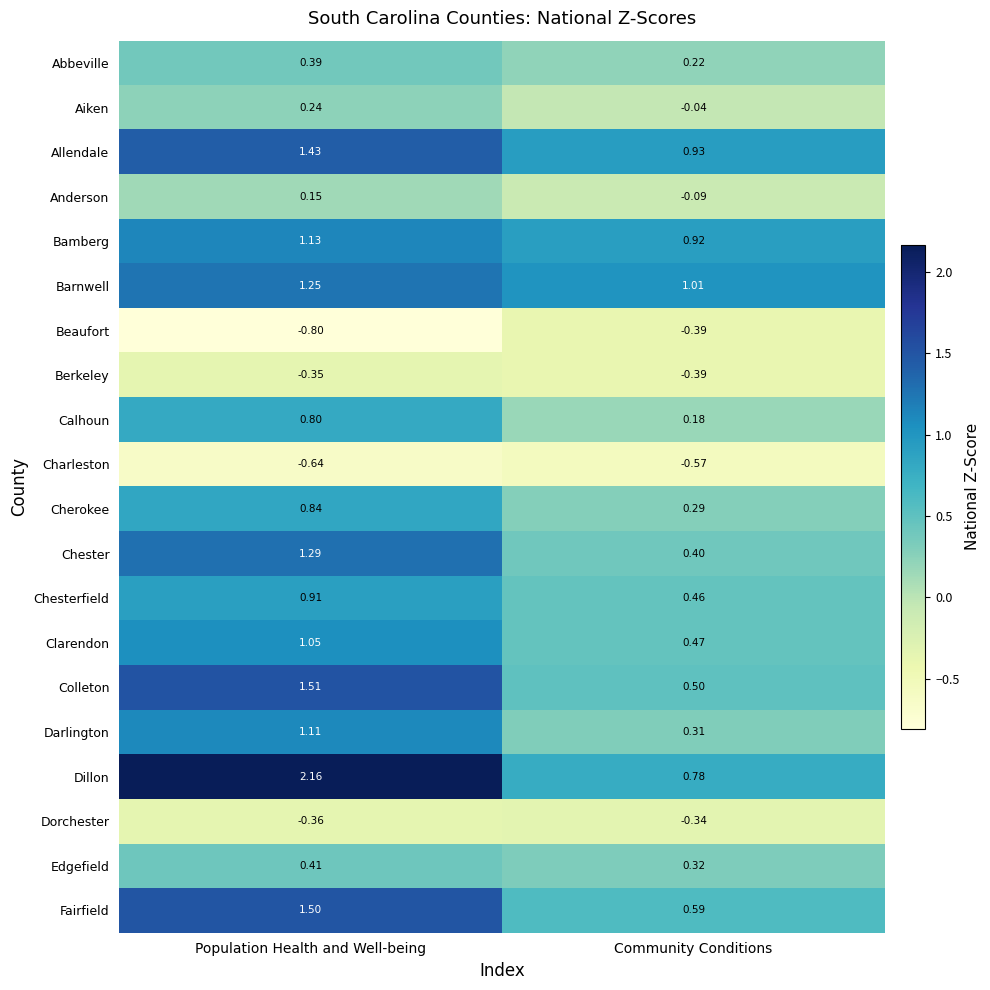

At which label does Dorchester reach its minimum?

Population Health and Well-being